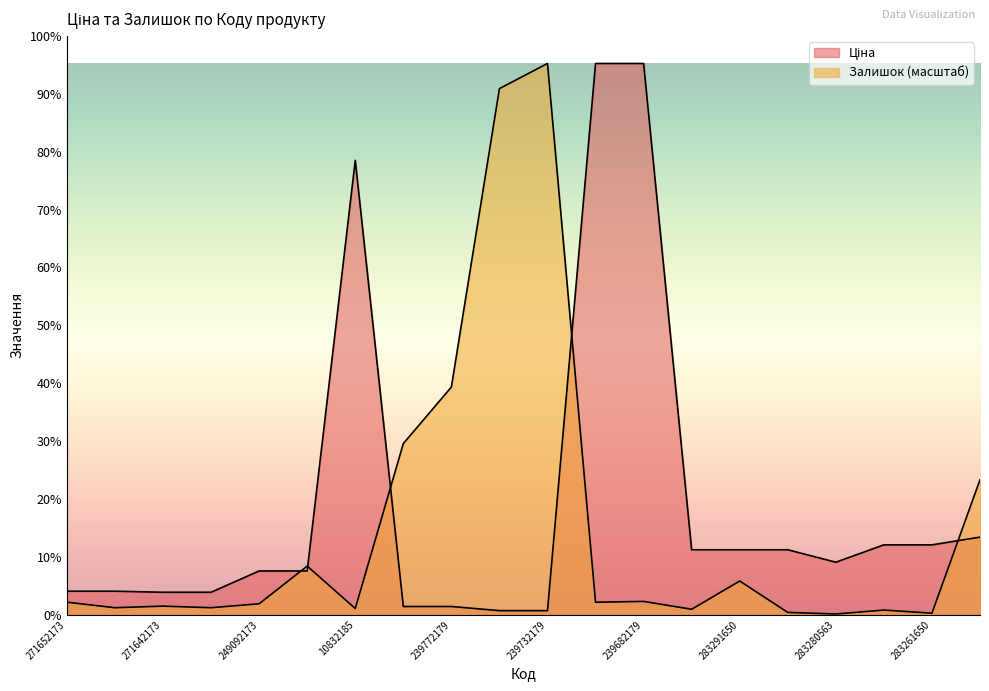

What is the minimum value shown in the chart?

10.5